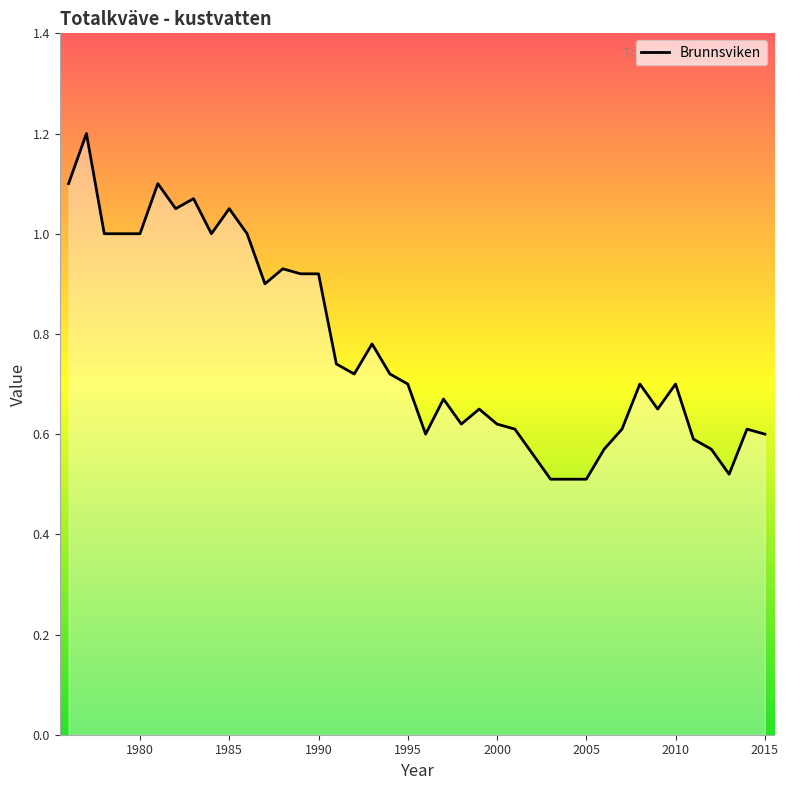

True or false: there are more than 0 points higher than both neighbors.

True